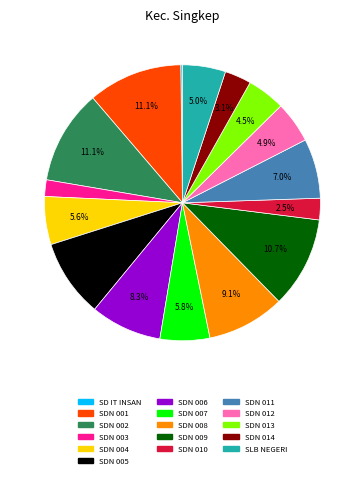

Does any single category account for the majority?

No